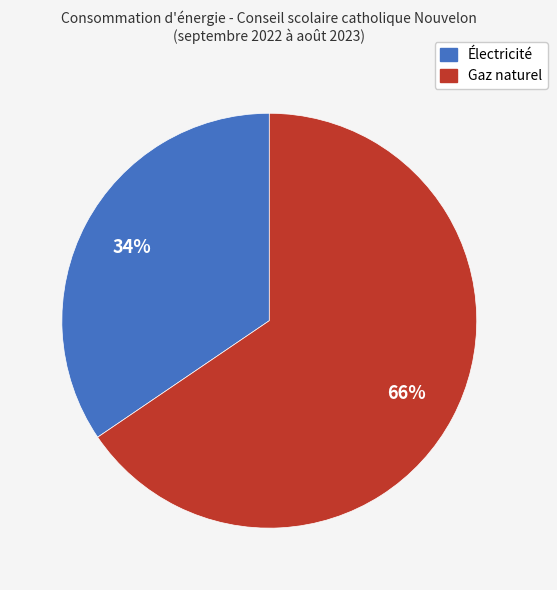

Is there a majority slice in this chart?

Yes